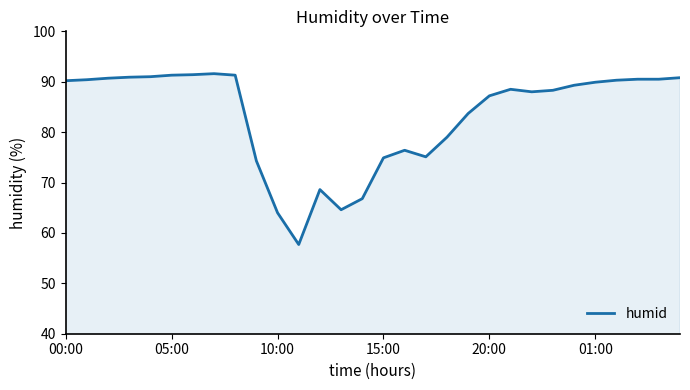

What is the difference between the maximum and minimum values?

33.9